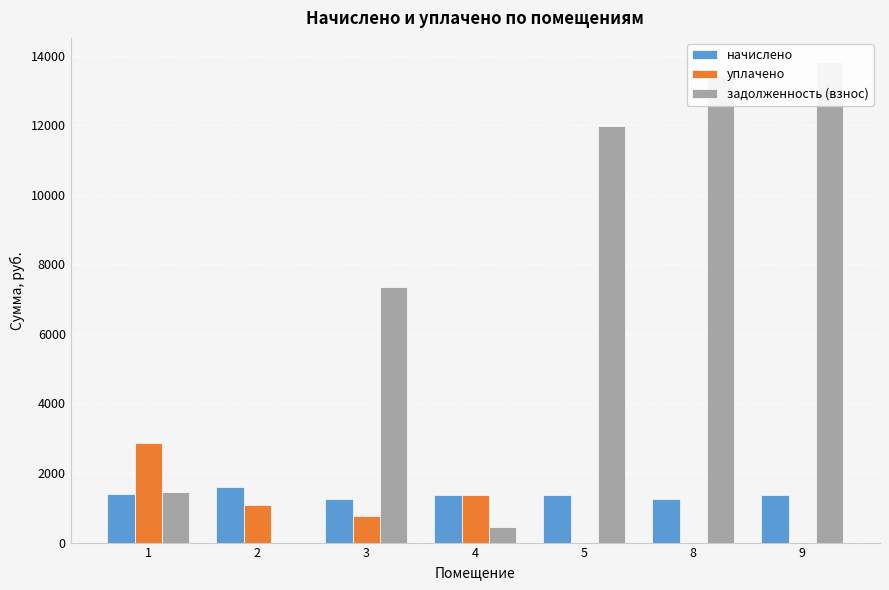

What is the maximum value for начислено?

1602.0